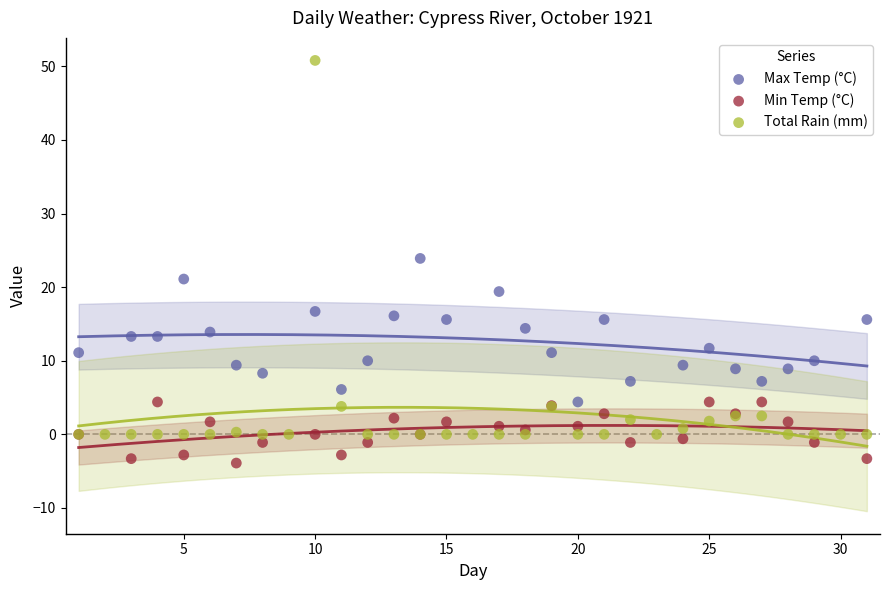

Which series contains the highest Y value?

Total Rain (mm)